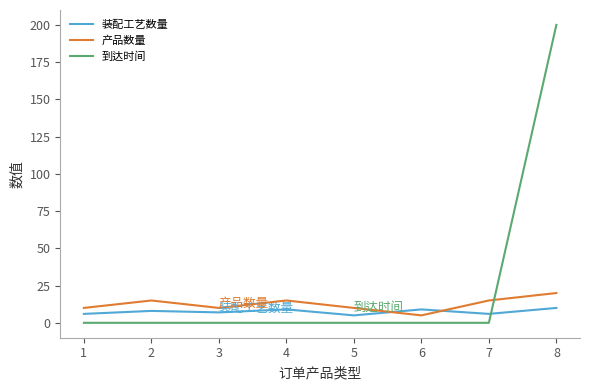

Does the chart display data point markers on the line(s)?

No